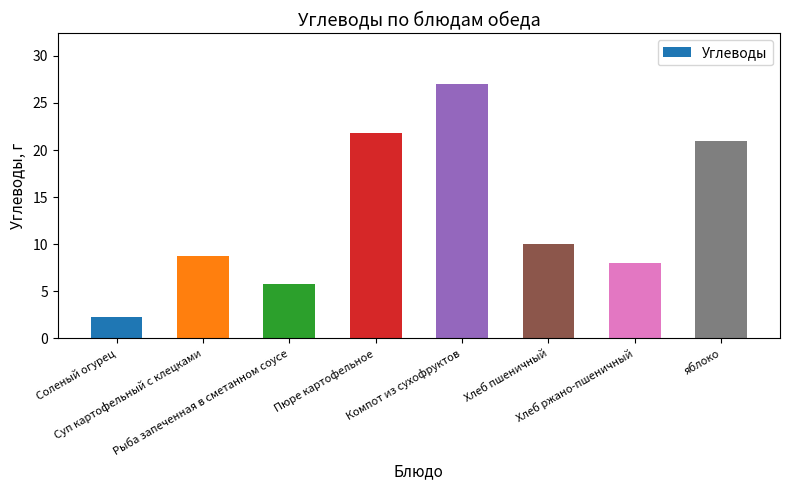

True or false: the data shows 21.8 at Пюре картофельное.

True